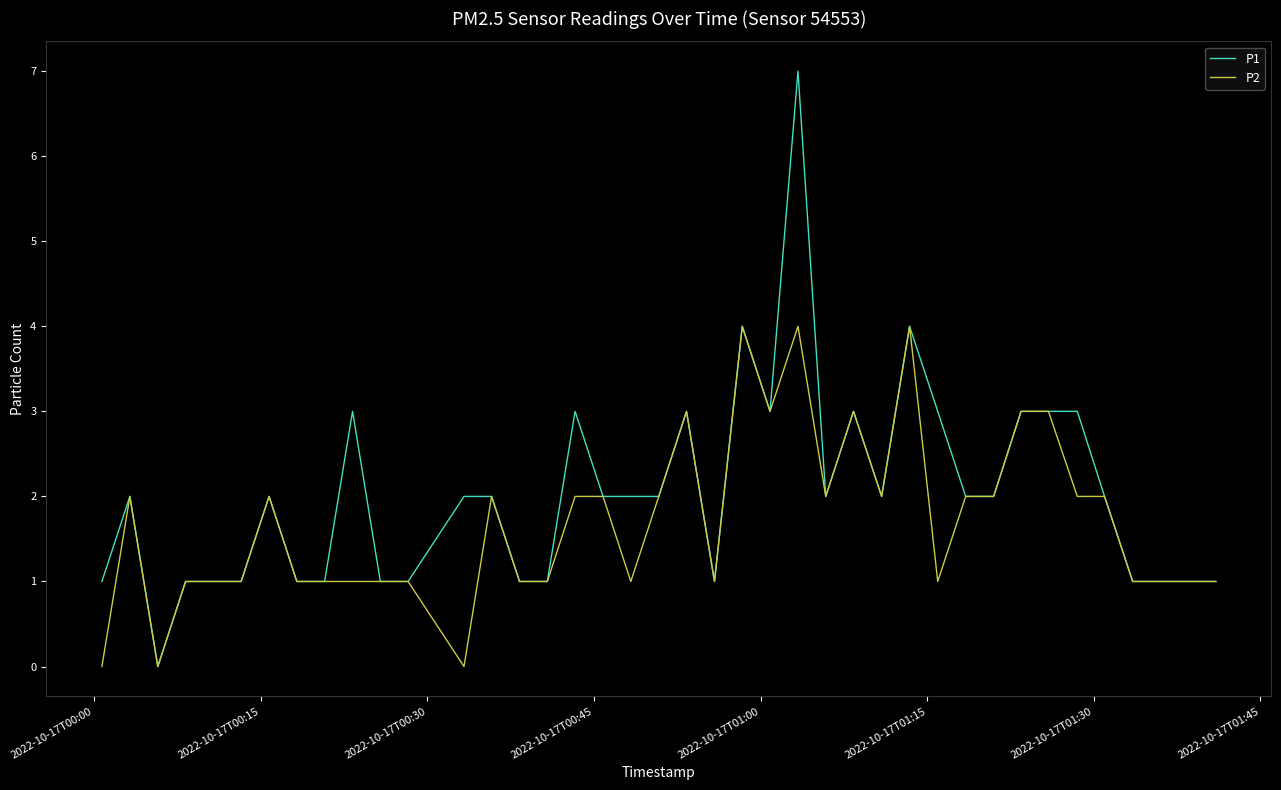

Is this an area chart (filled region under the line)?

No